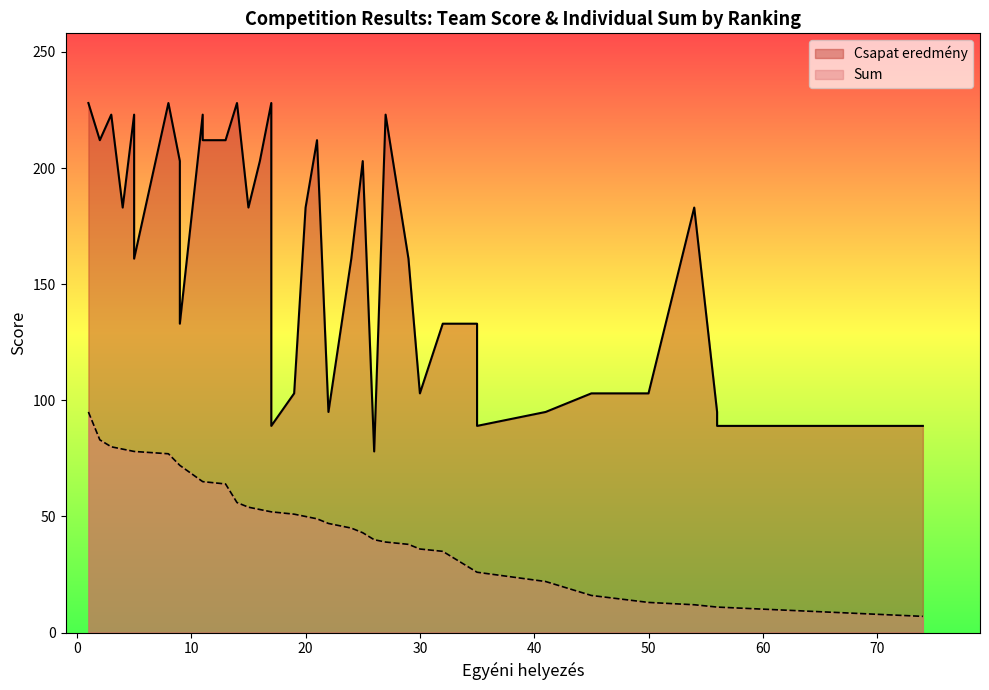

Where is Csapat eredmény nearest to the value 153?

5